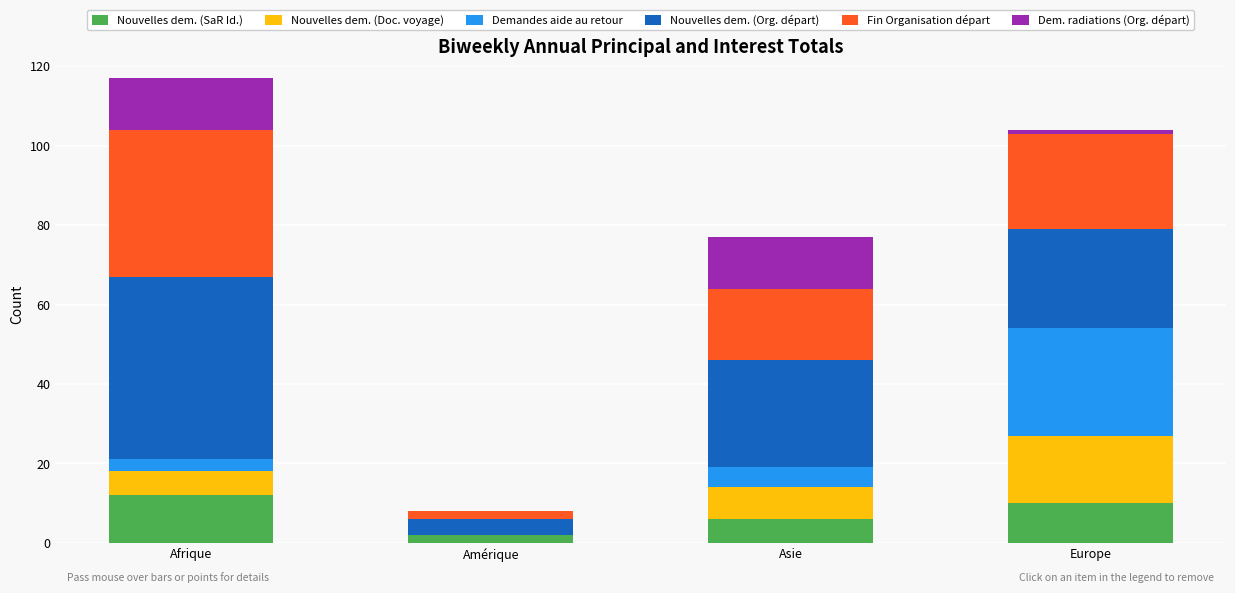

At which category is the sum across all series the highest?

Afrique